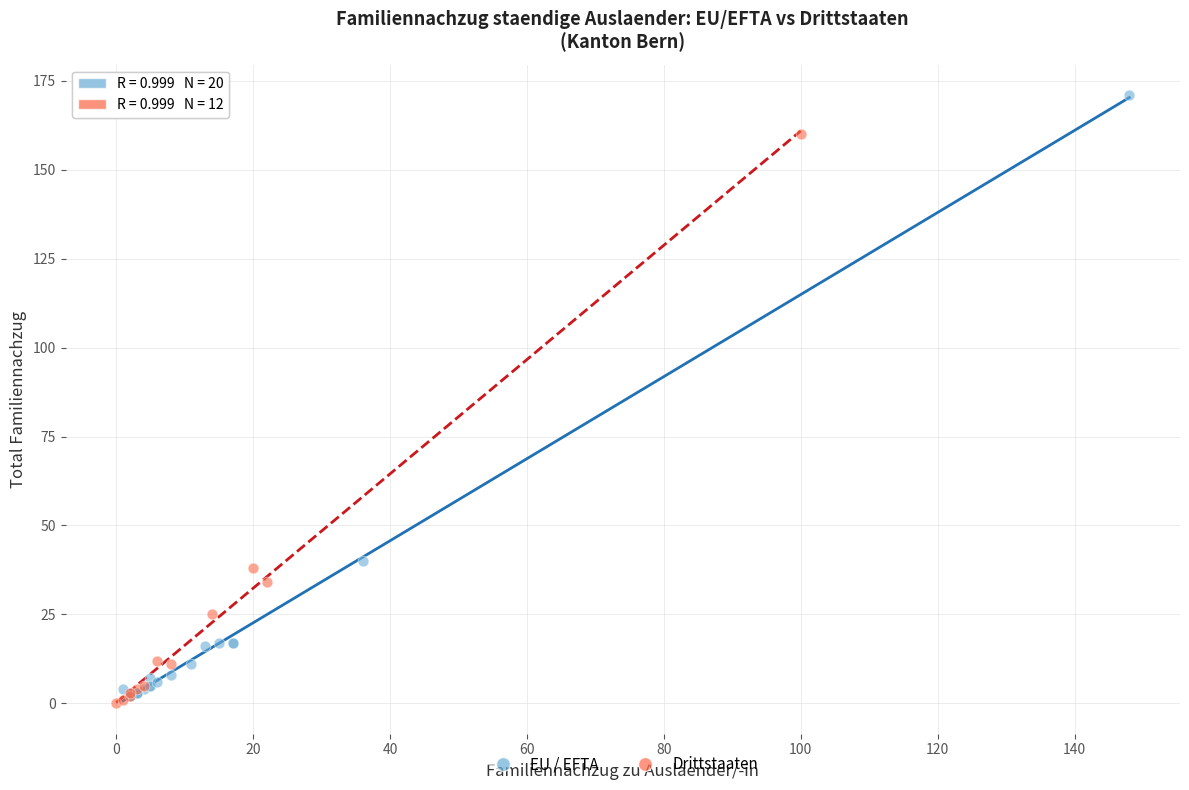

Which series has the largest Y range (max minus min)?

EU / EFTA